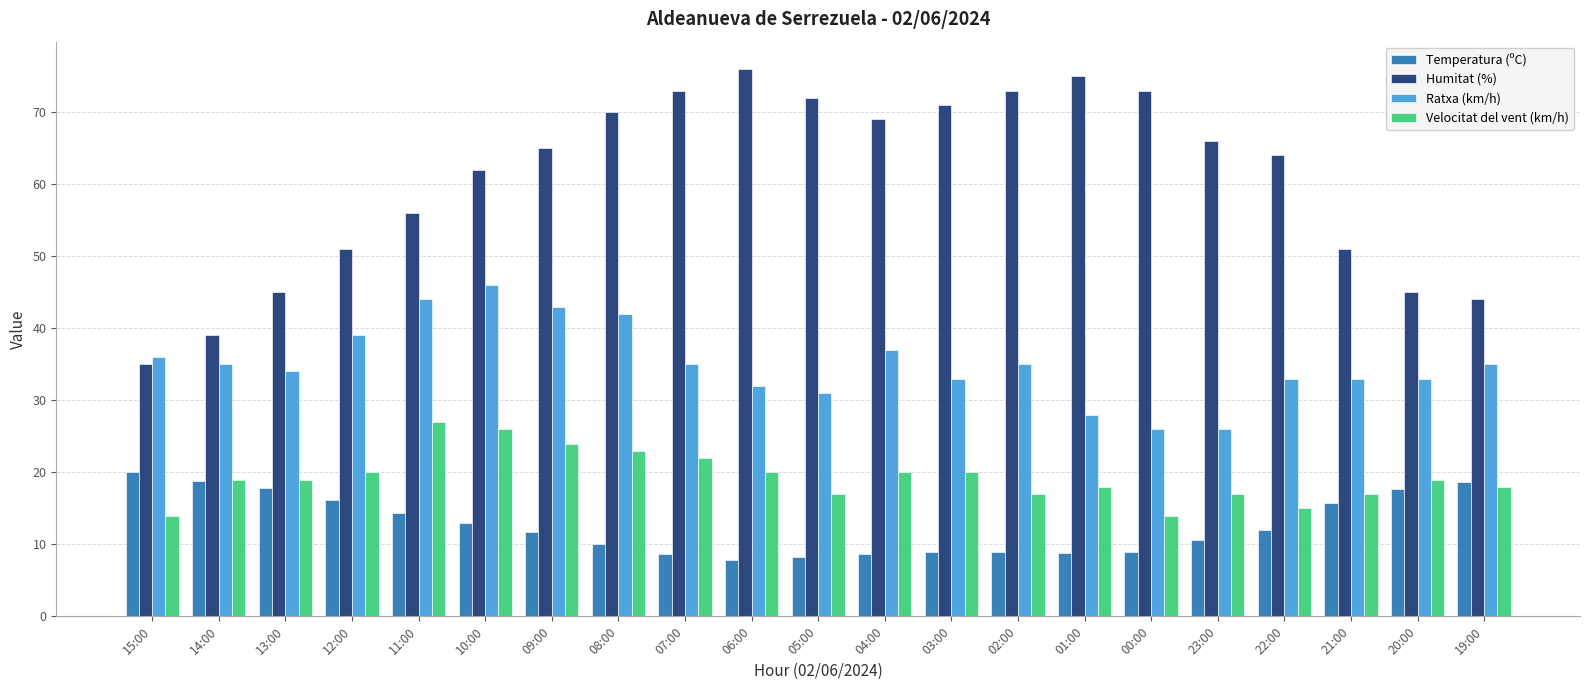

What is the value of the Ratxa (km/h) bar at the 7th from the left?

43.0